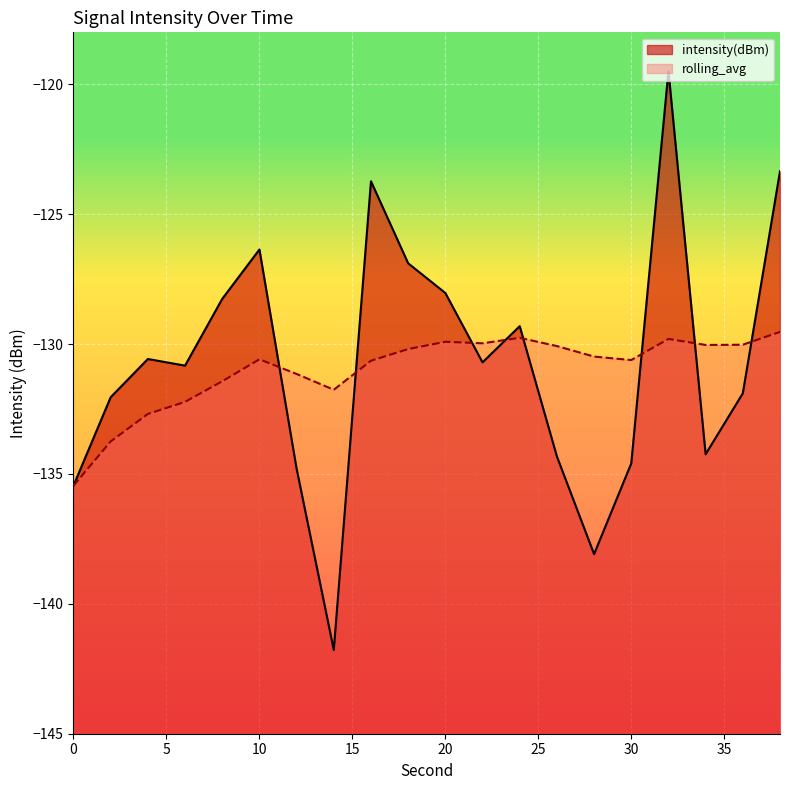

Where is intensity(dBm) nearest to the value -130?

4